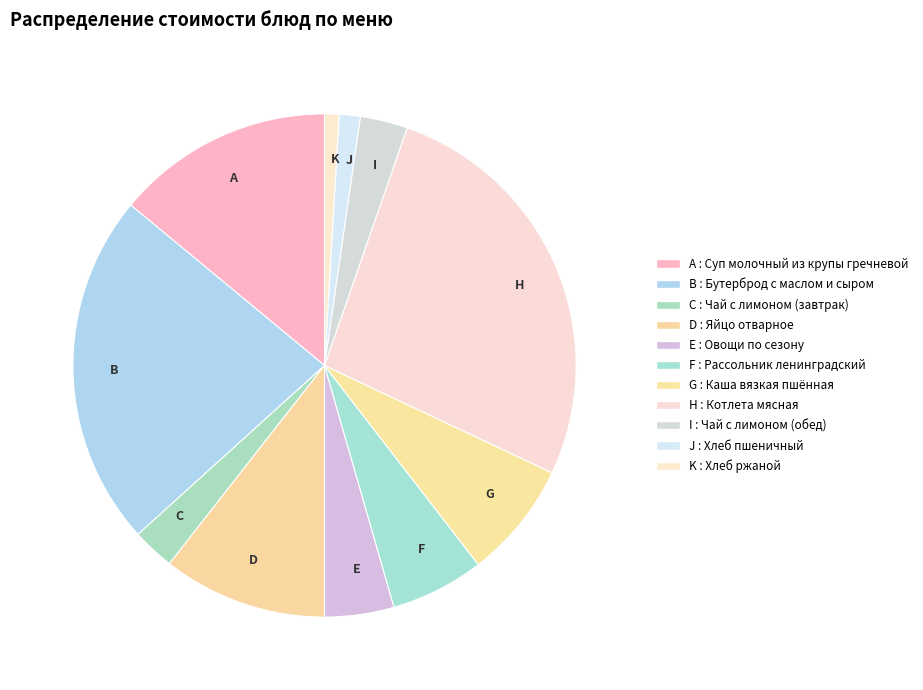

Does J represent more than half of the total?

No